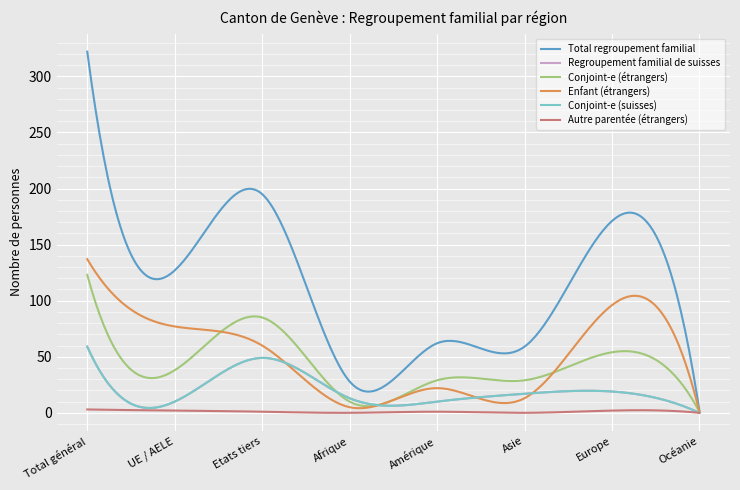

Is this an area chart (filled region under the line)?

No